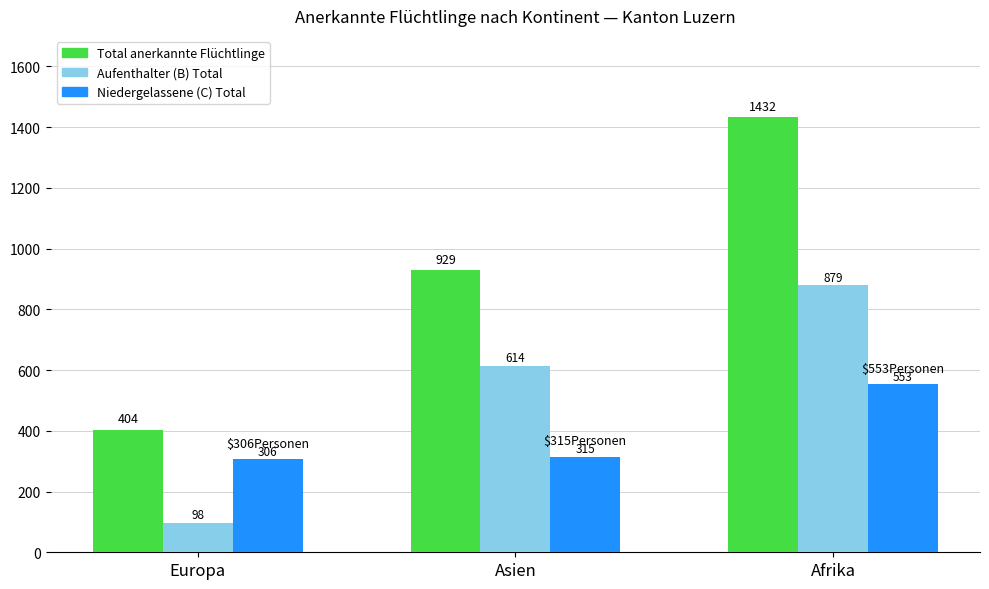

Which series has the largest range (max minus min)?

Total anerkannte Flüchtlinge